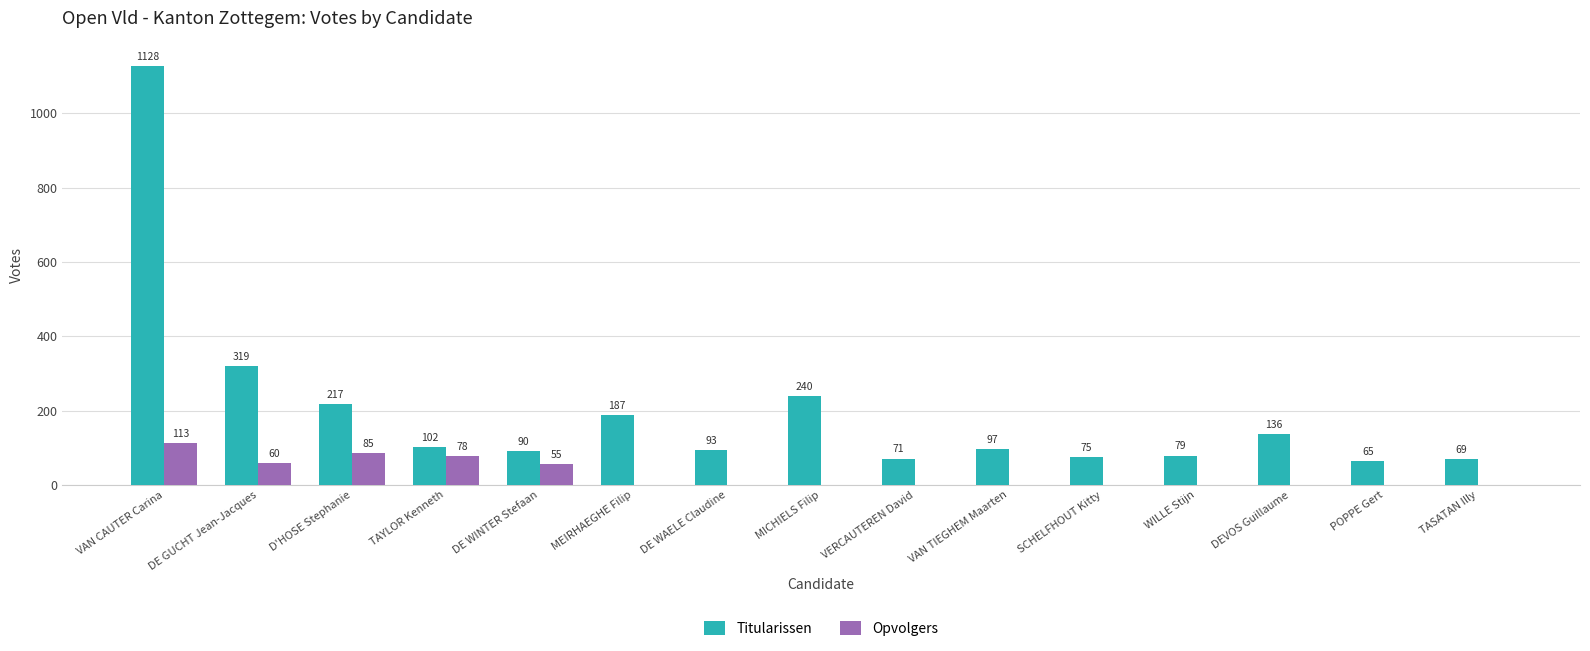

What is the approximate value of Titularissen at MEIRHAEGHE Filip, to the nearest 10?

190